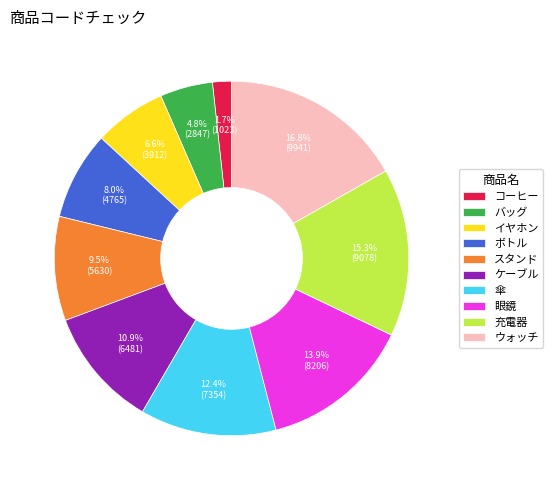

Which slice is the largest?

ウォッチ